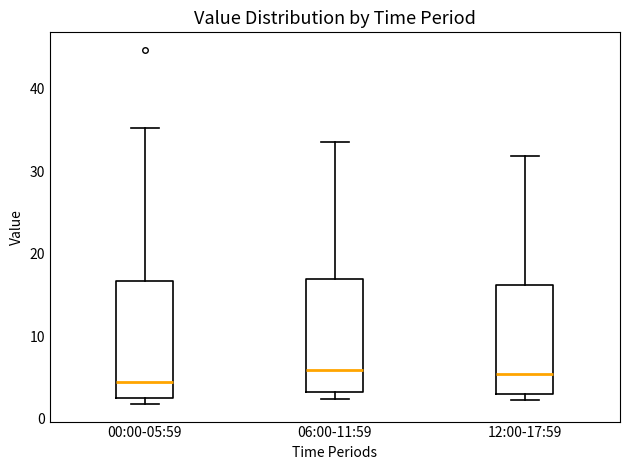

Reading left to right, read every box against the y-axis: the position of its median line, the range the box covers, and the ends of its whiskers. The values are not printed on the chart, so give them approximately, as read against the axis.

00:00-05:59: median 5, box 3 to 17, whiskers 2 to 35
06:00-11:59: median 6, box 3 to 17, whiskers 2 to 34
12:00-17:59: median 5, box 3 to 16, whiskers 2 to 32